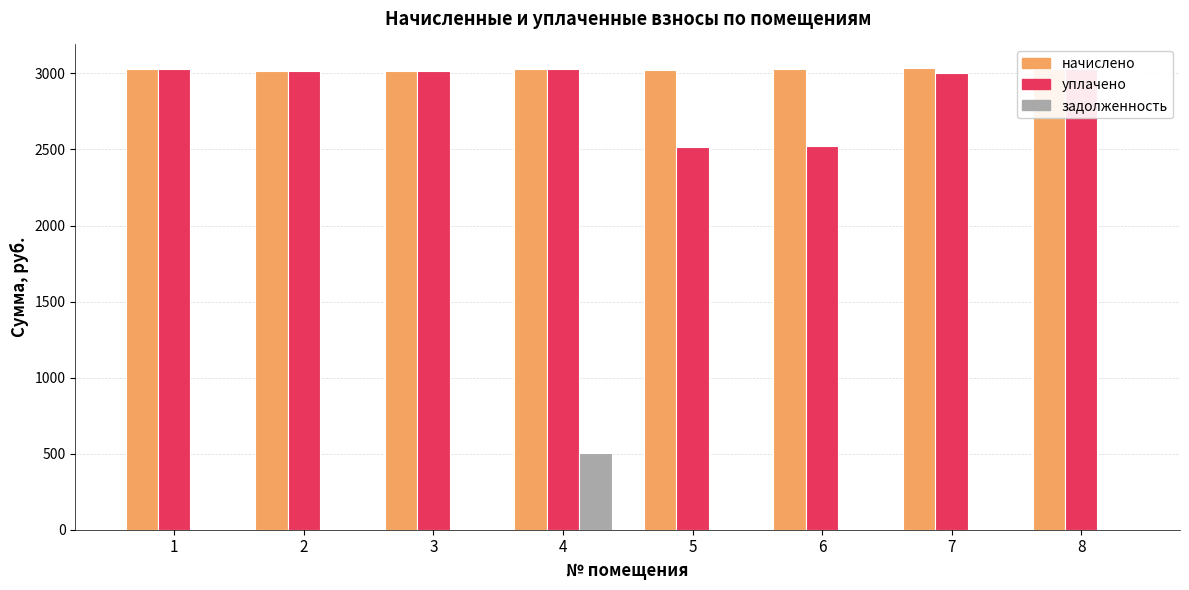

What are all the series names shown in the legend?

начислено, уплачено, задолженность